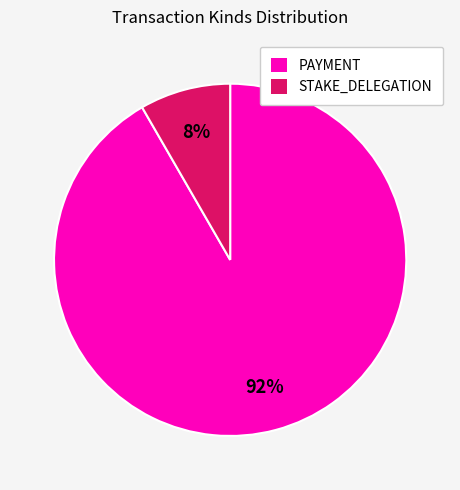

True or false: STAKE_DELEGATION accounts for 8% of the total.

True